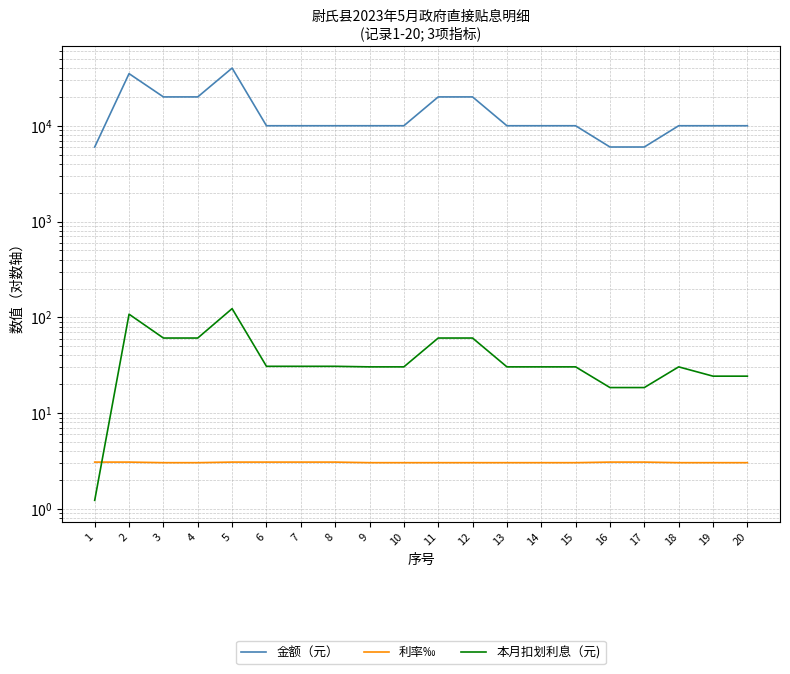

The 本月扣划利息（元) series shows 33.5 at 2. True or false?

False